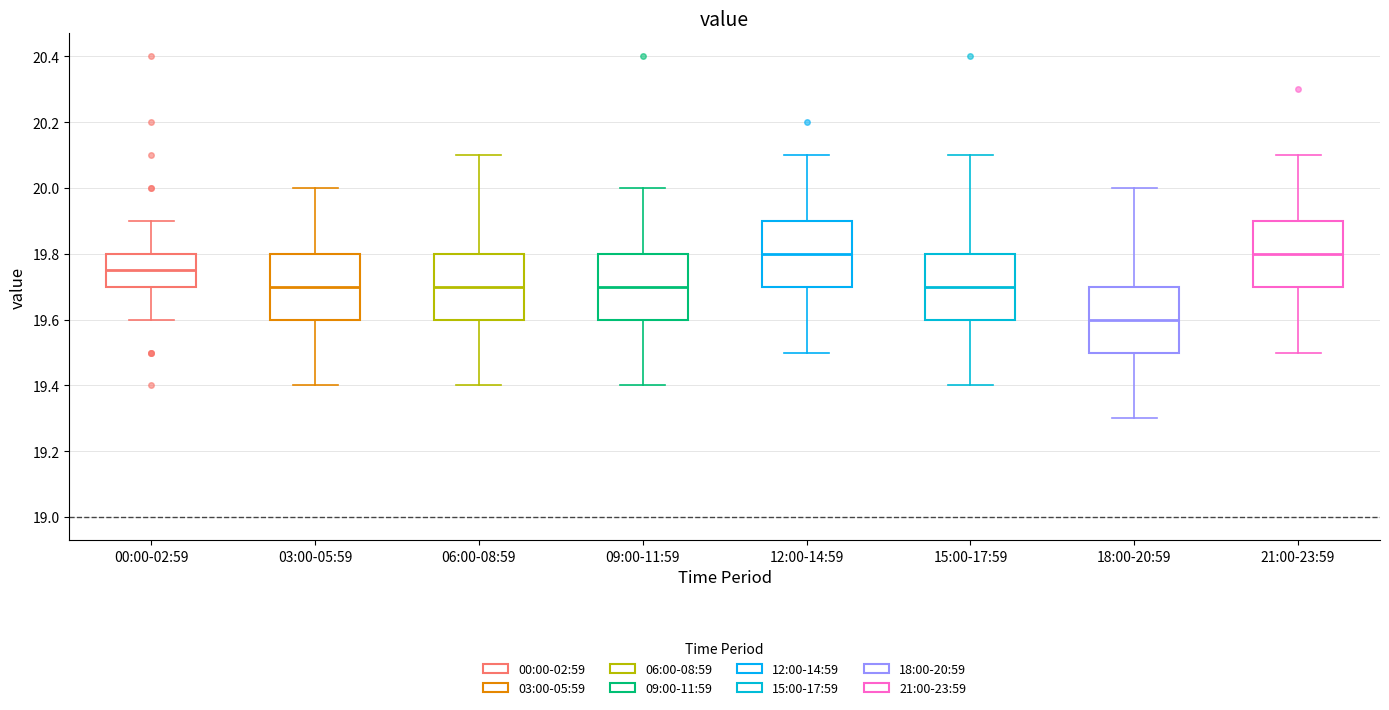

Which box has the lowest median line?

18:00-20:59